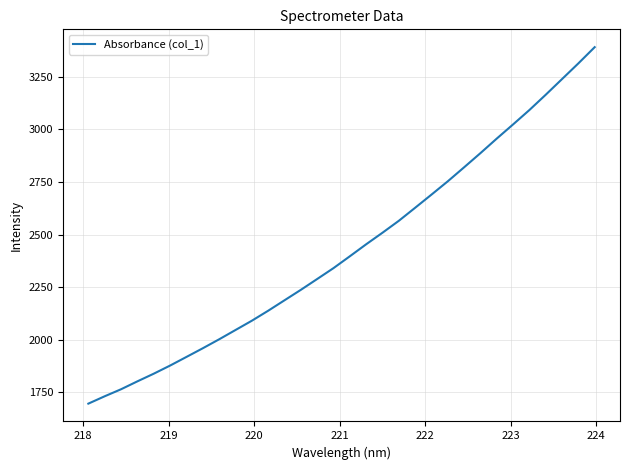

What is the greatest value displayed?

3391.5